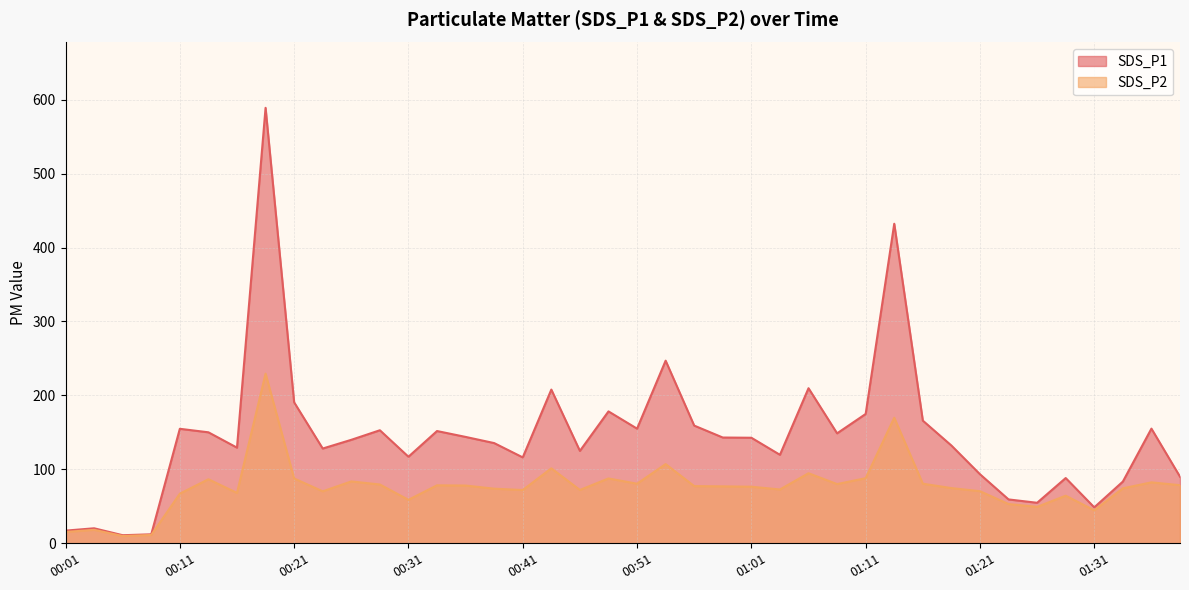

How many distinct data groups are displayed?

2